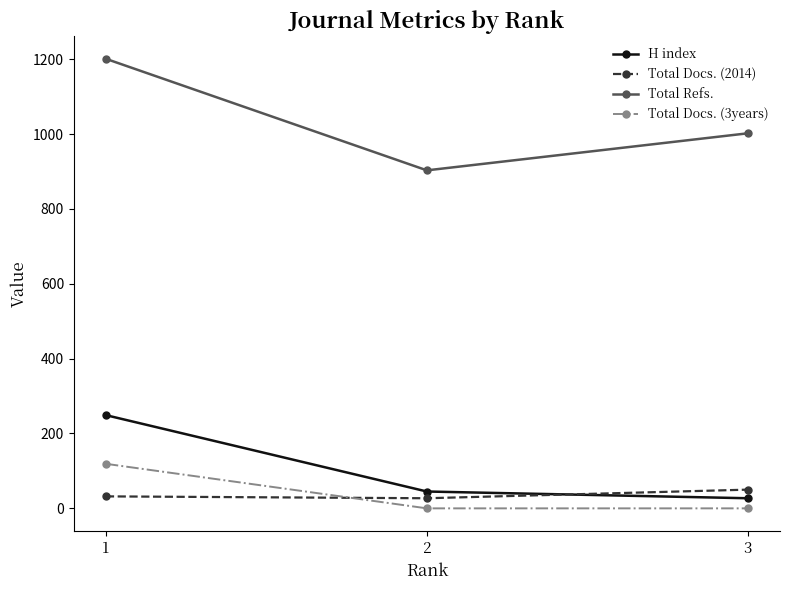

At 3, list the series in order from smallest to largest.

Total Docs. (3years), H index, Total Docs. (2014), Total Refs.